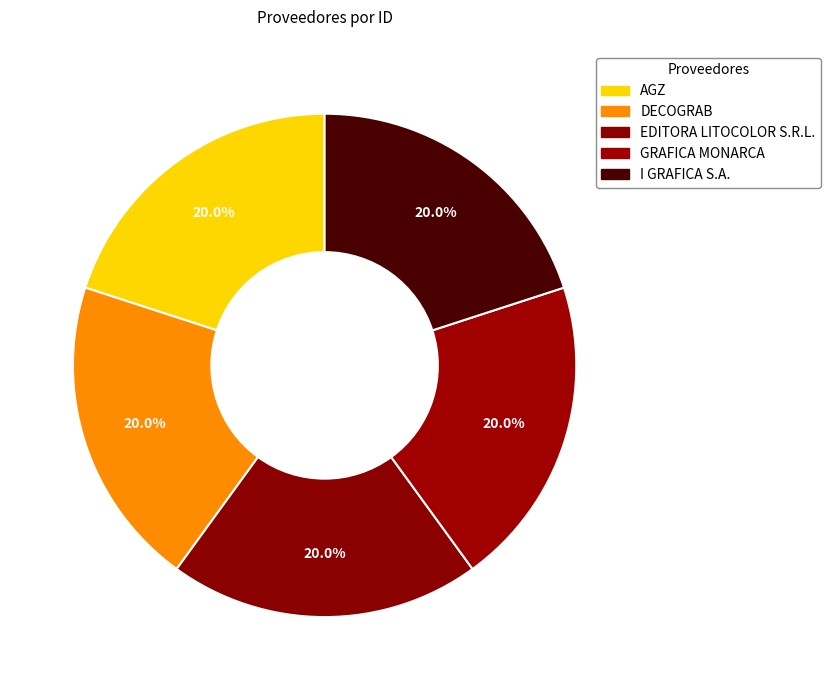

How many segments does this pie chart have?

5